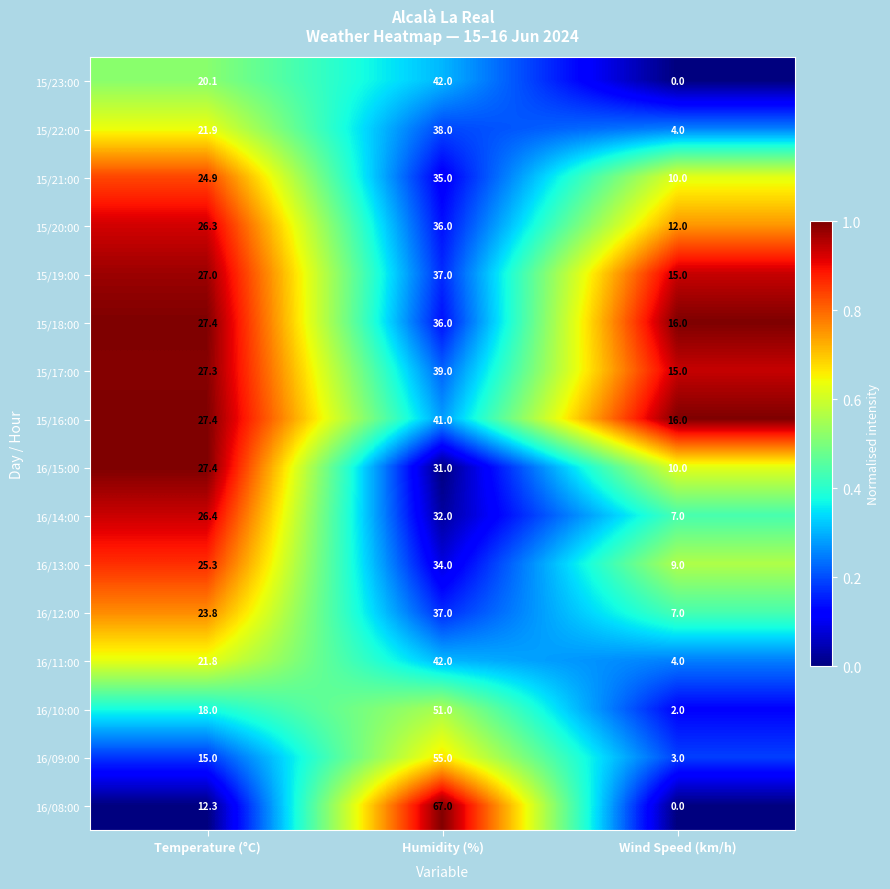

Where is 16/10:00 nearest to the value 26?

Temperature (°C)